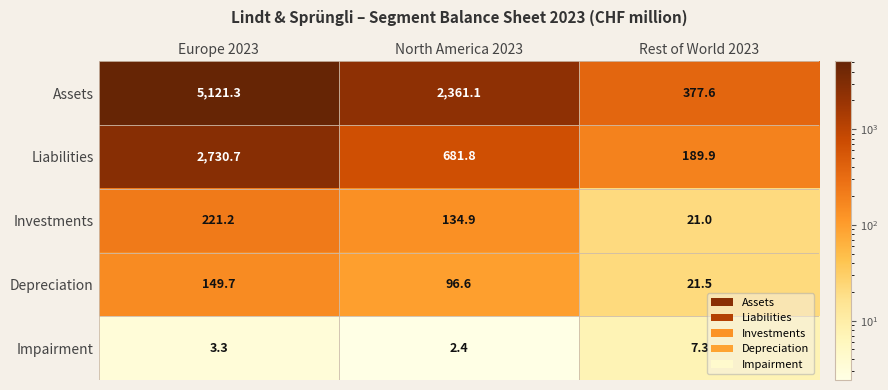

At how many categories does at least one series exceed 4680?

1